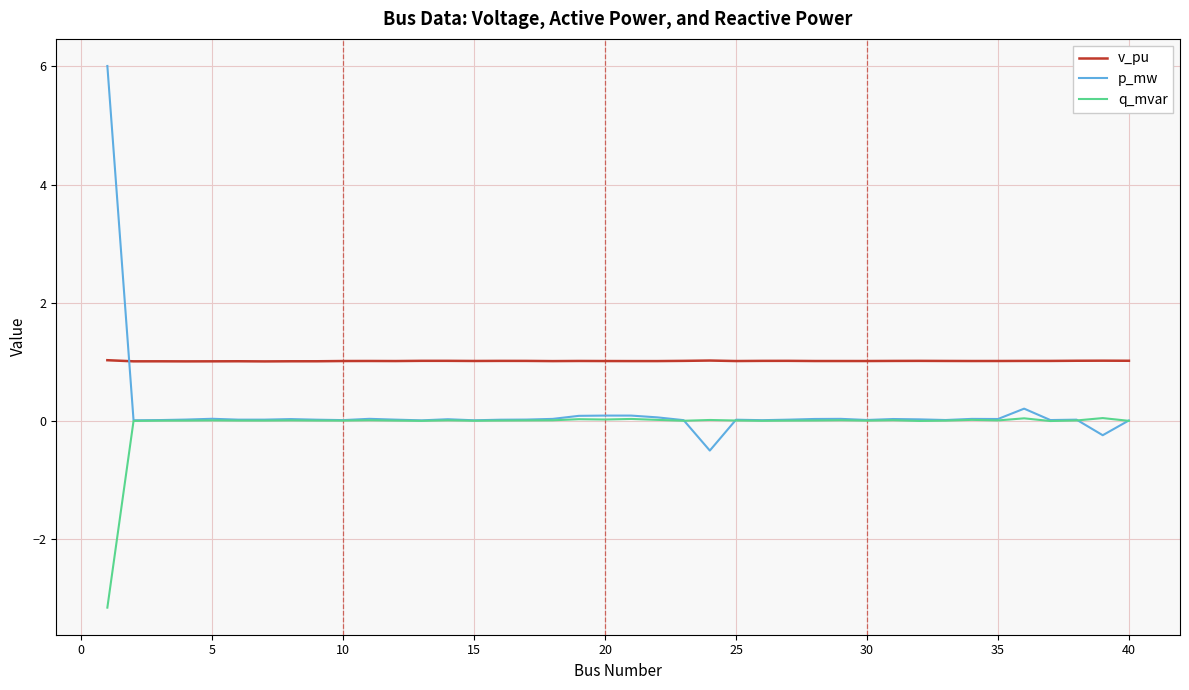

In q_mvar, how many points are lower than both neighbors (excluding endpoints)?

11